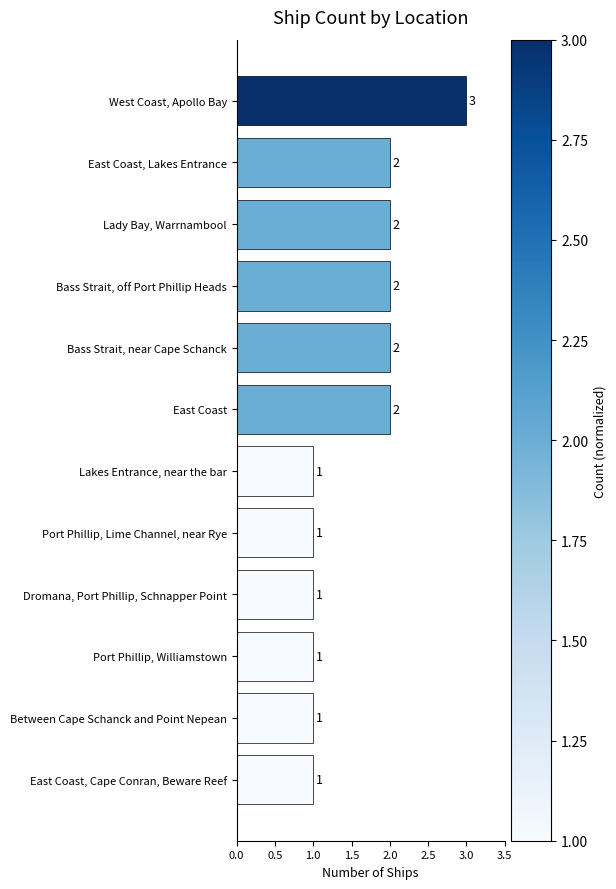

Count the values in the range 1 to 2.

11